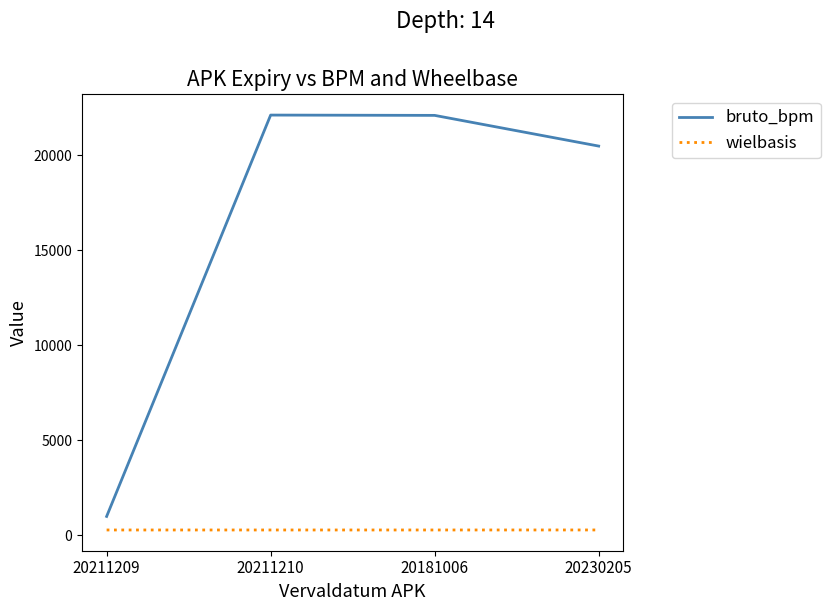

Does the chart display data point markers on the line(s)?

No